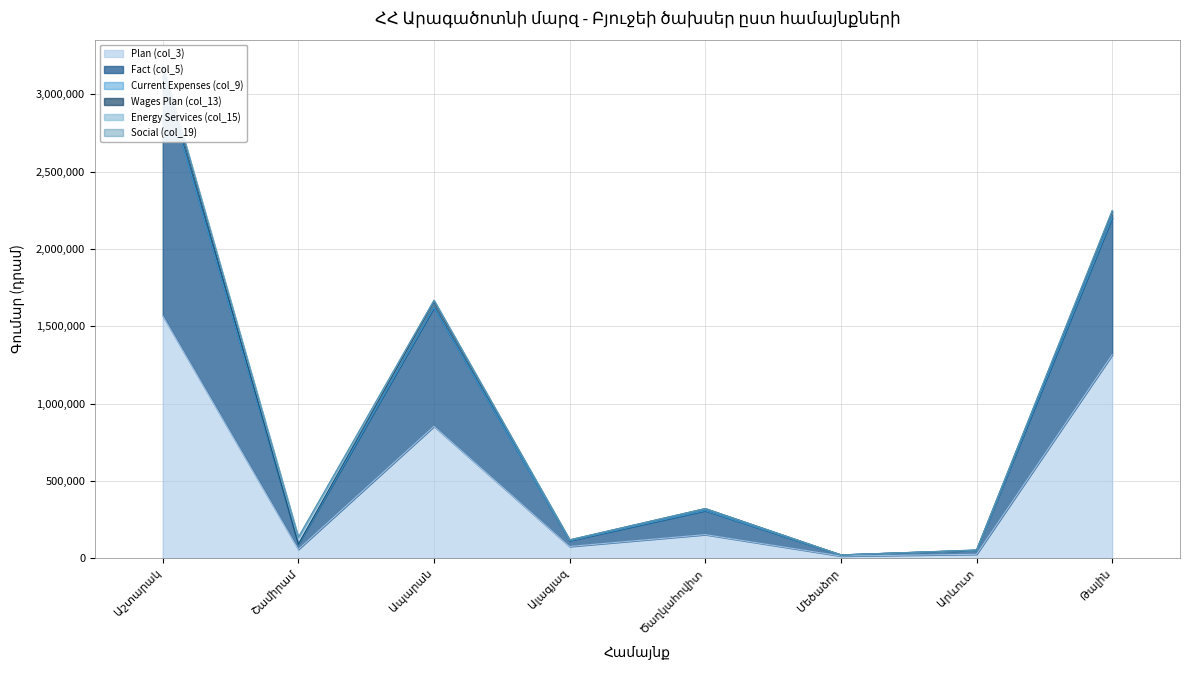

Which category has the highest value in the Fact (col_5) series?

Աշտարակ